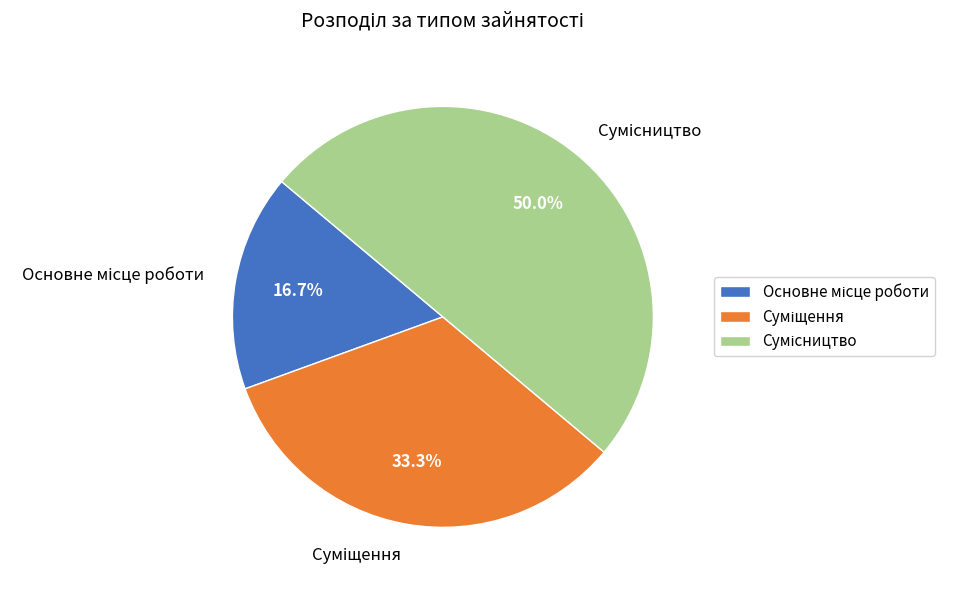

How many segments does this pie chart have?

3